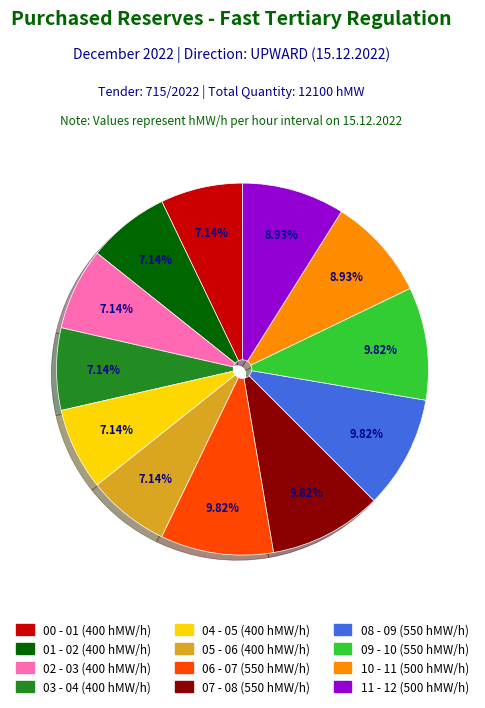

Approximately how many times larger is the value at 06 - 07 compared to 07 - 08?

1.0